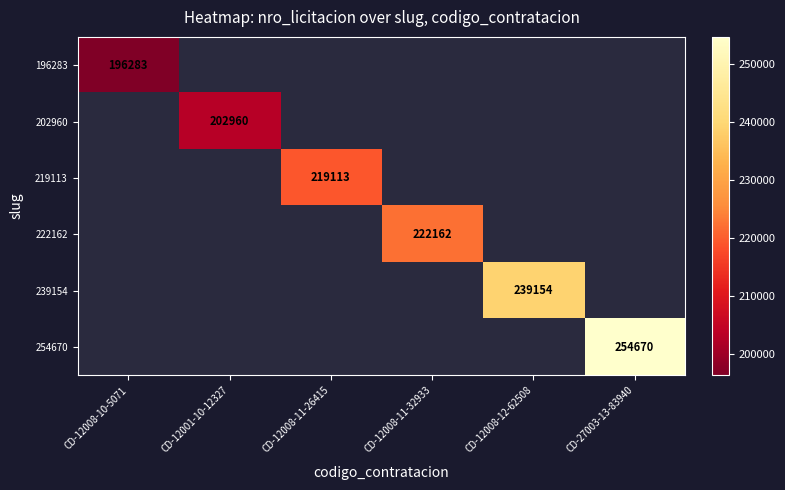

Is it true that 196283 equals 196283 at CD-12008-10-5071?

True